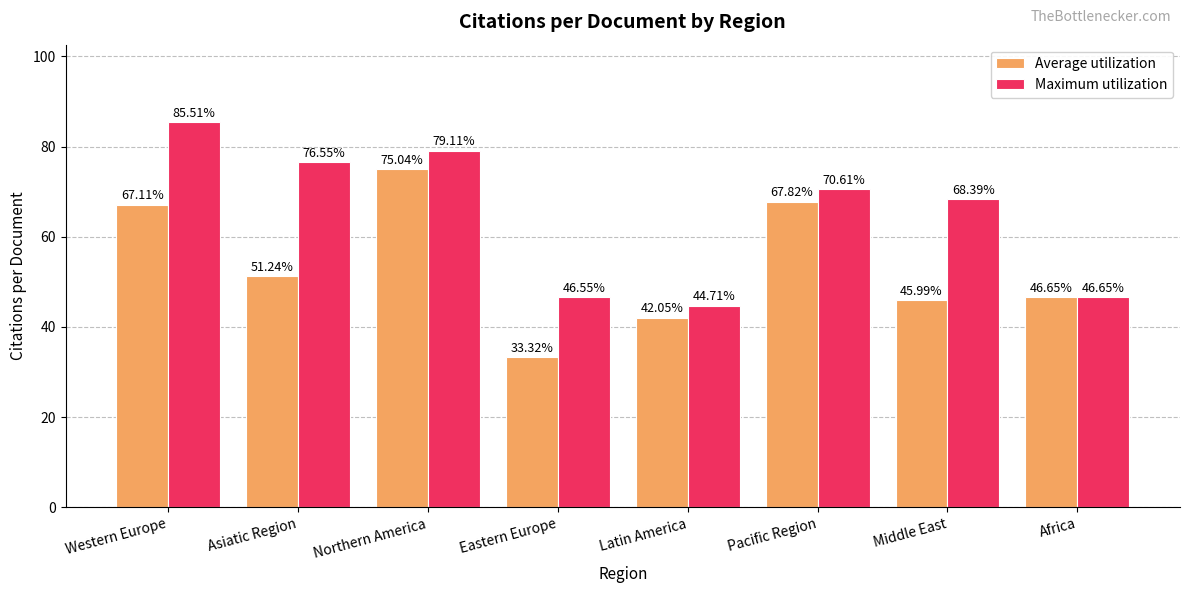

Which category has the lowest value in the Maximum utilization series?

Latin America